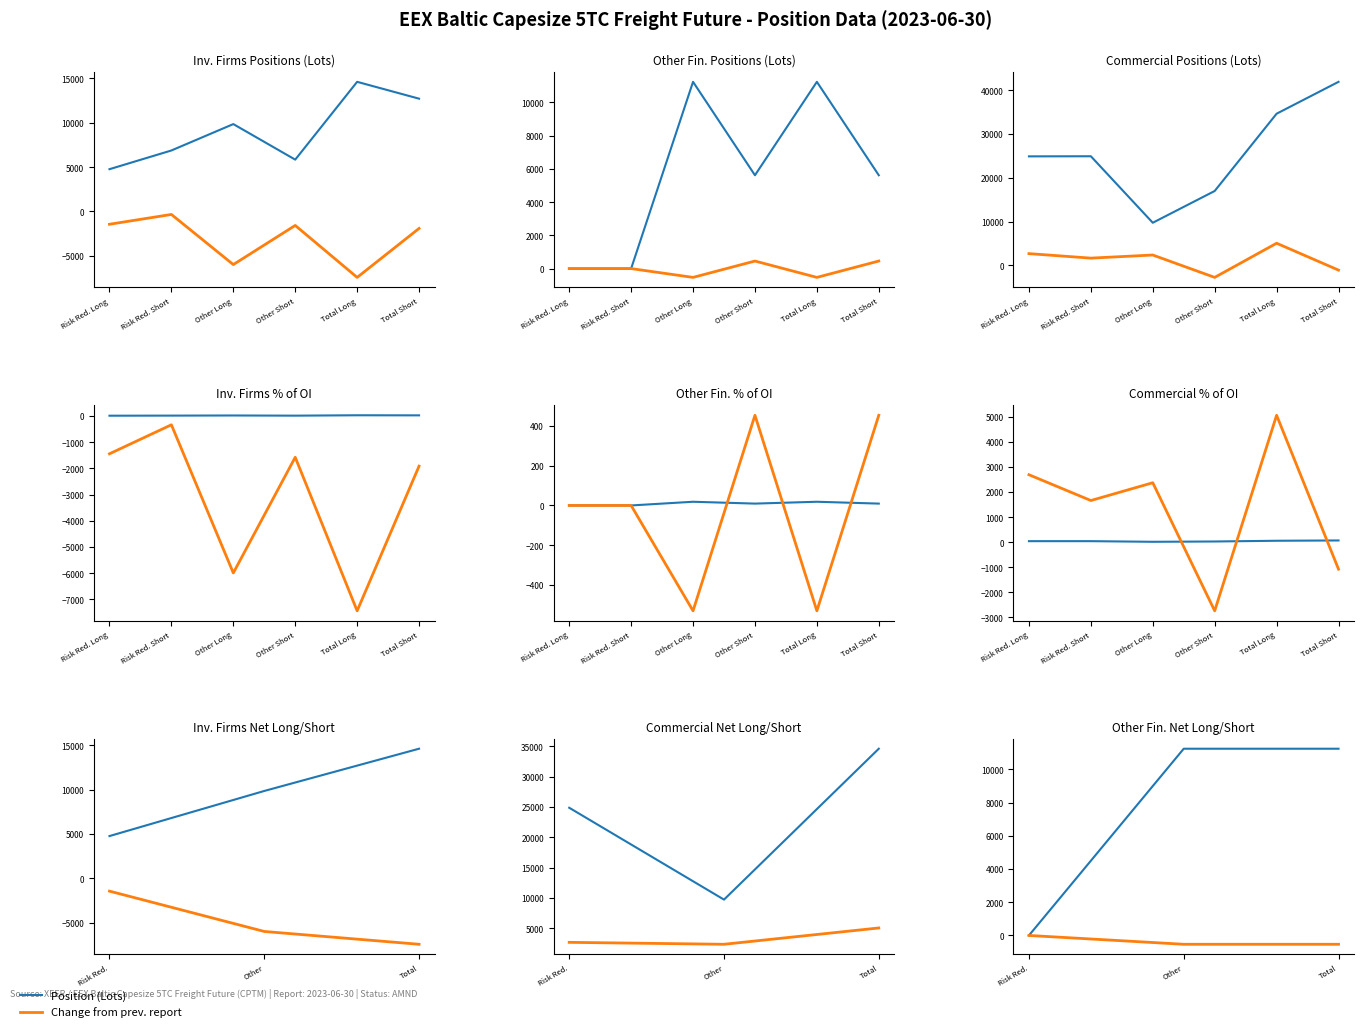

Is it true that Position (Lots) equals 6266.7 at Other?

False